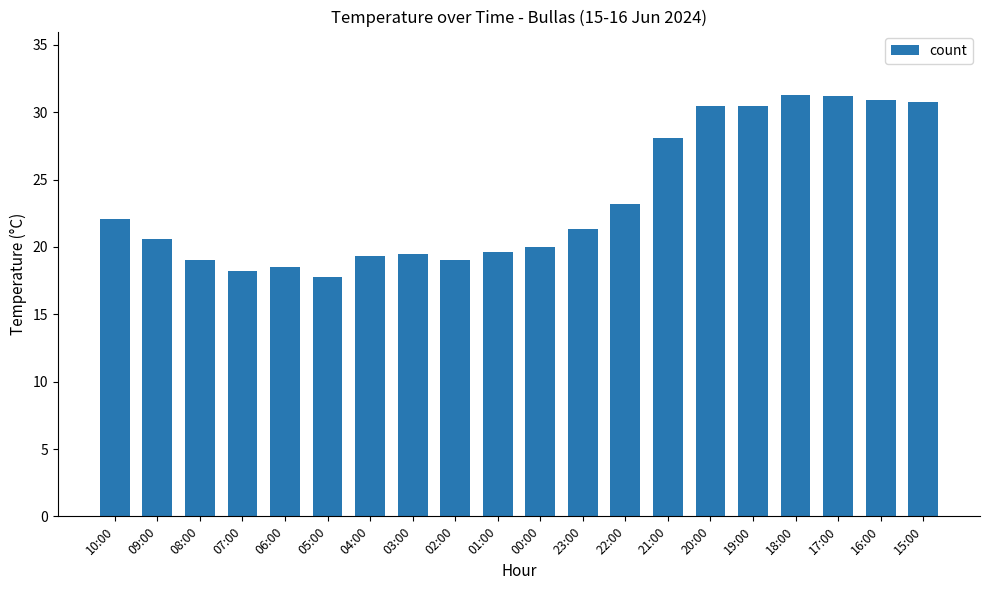

What is the difference between the values at 18:00 and 00:00?

11.3